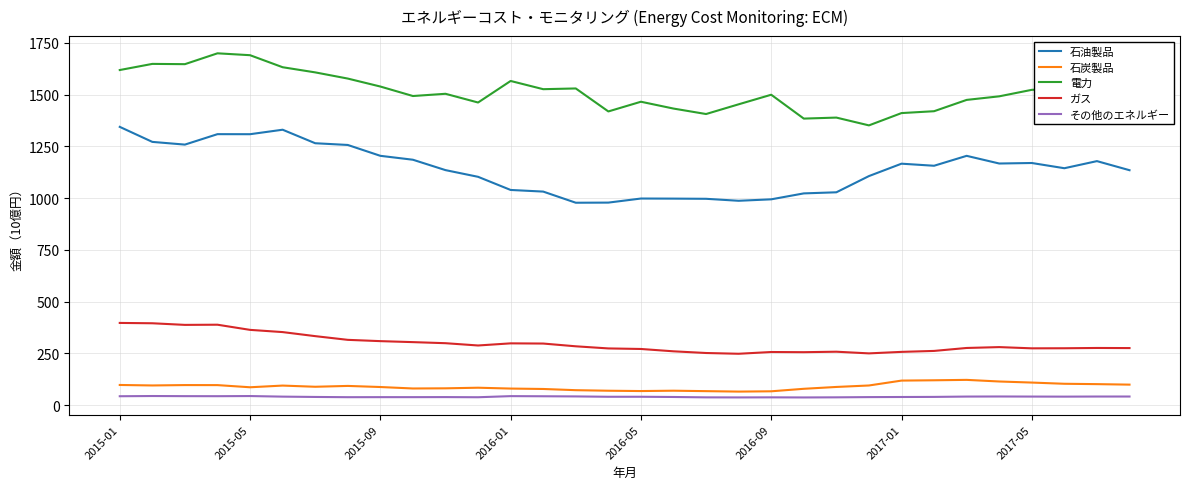

Rank the series by their maximum value, from lowest to highest.

その他のエネルギー, 石炭製品, ガス, 石油製品, 電力